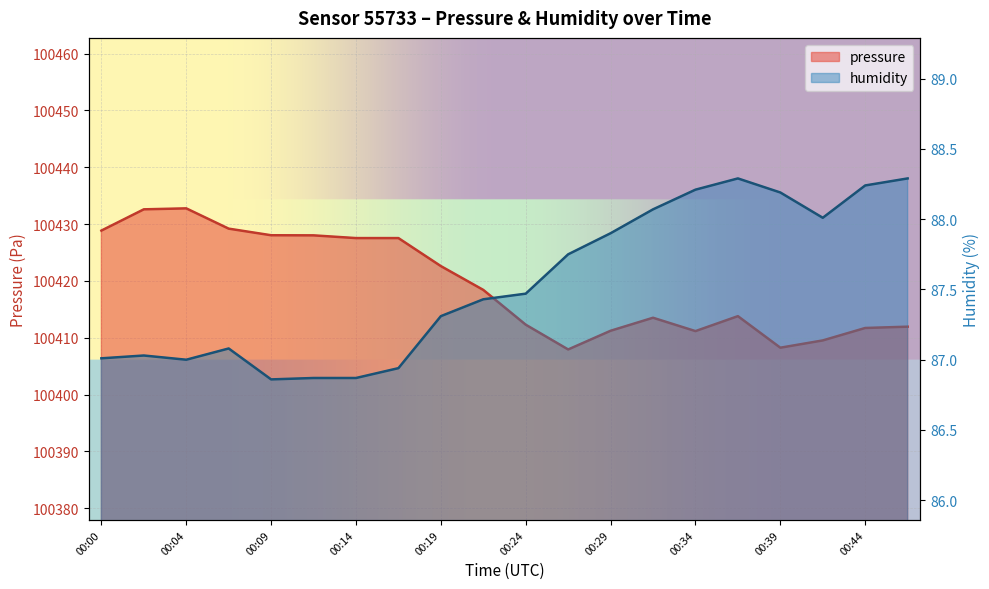

What is the minimum value shown in the chart?

86.9